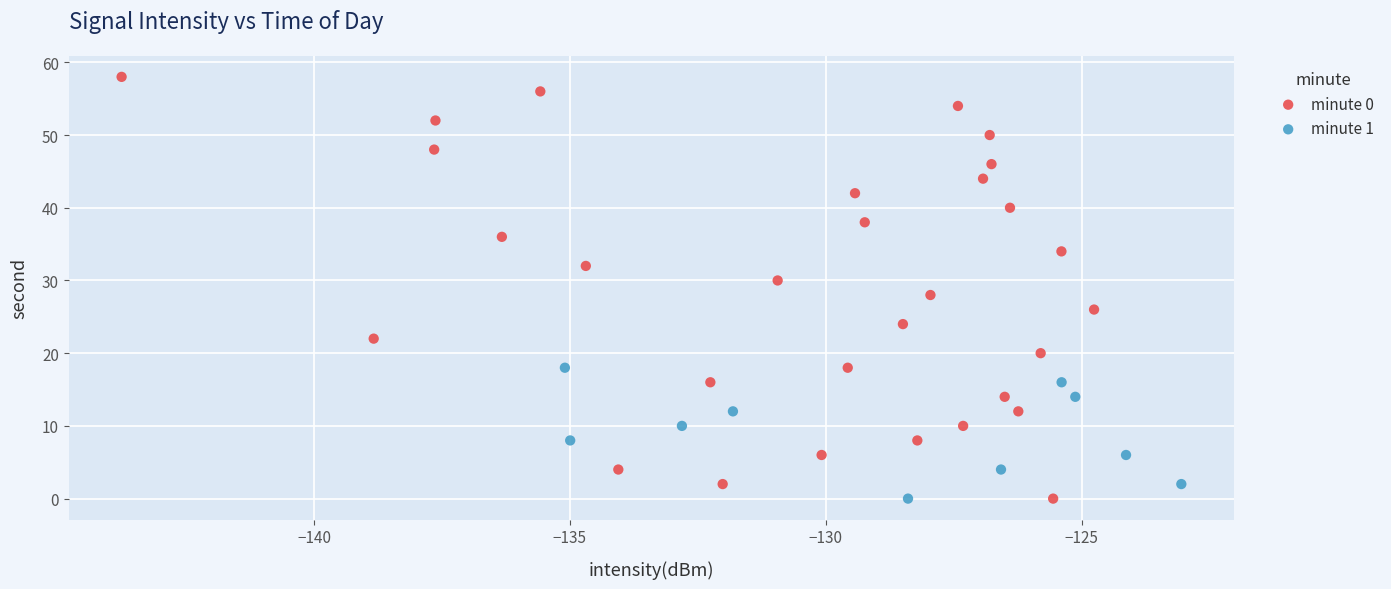

Which series has the largest Y range (max minus min)?

minute 0